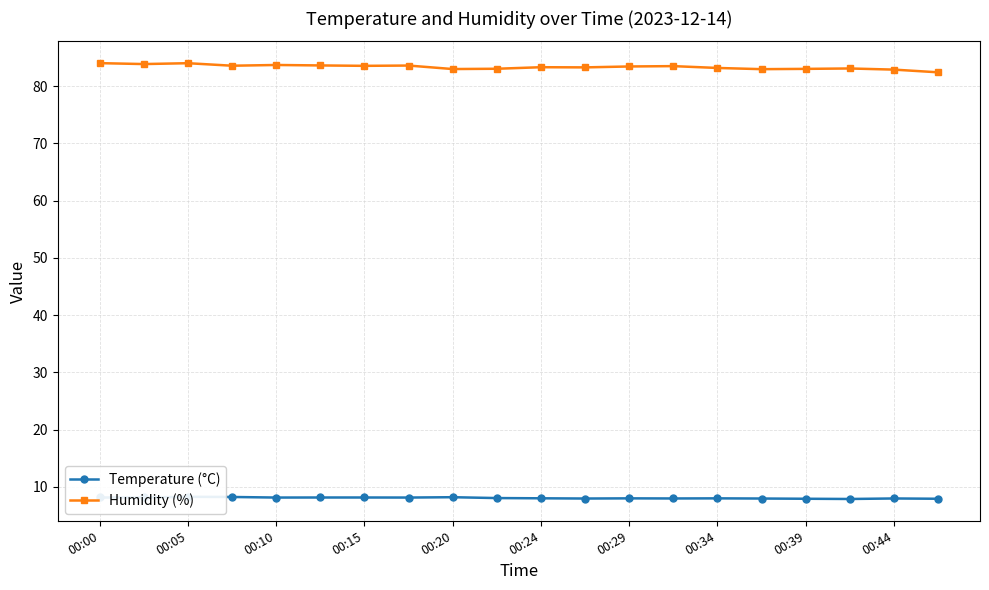

At how many categories does at least one series exceed 52?

20